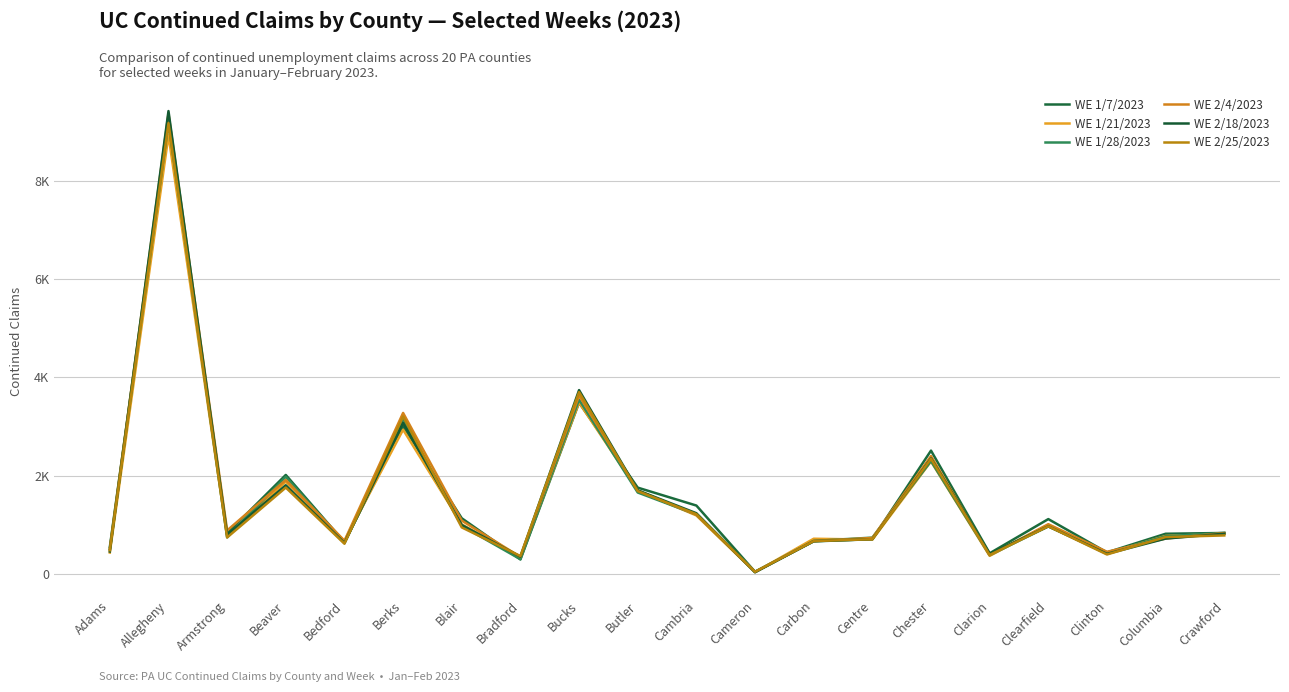

Is the value of WE 1/7/2023 at Crawford greater than the value of WE 1/28/2023 at Allegheny?

No